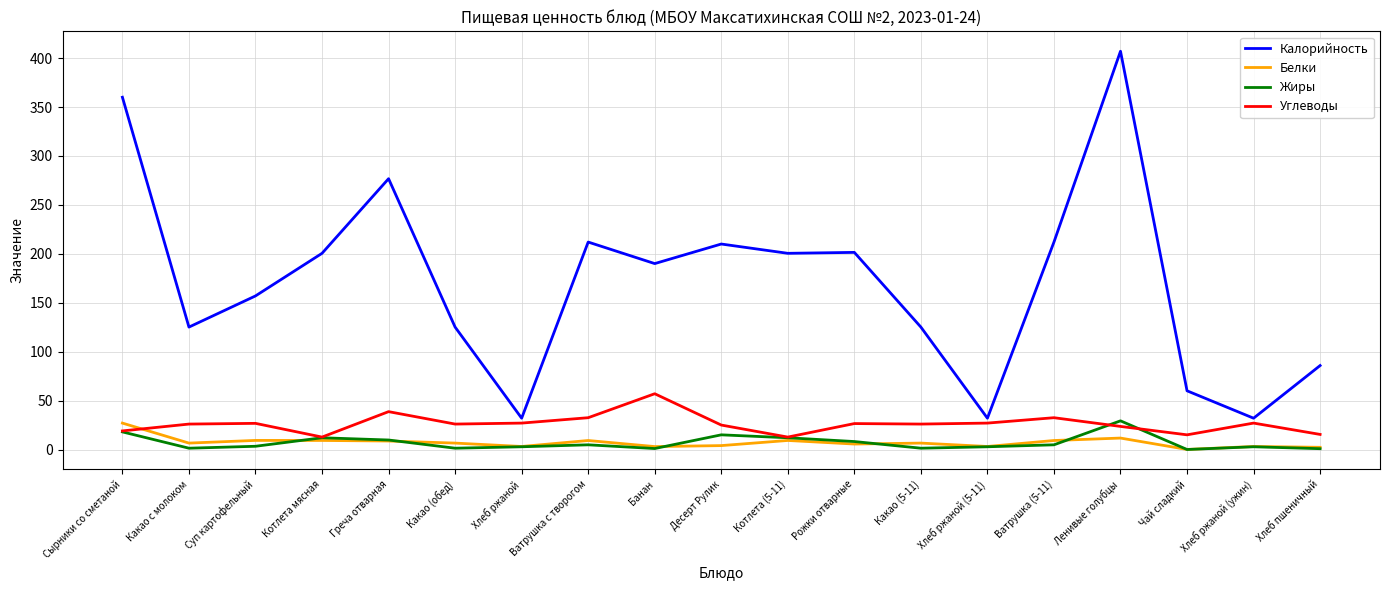

What is the total value across all series at Какао (5-11)?

159.0